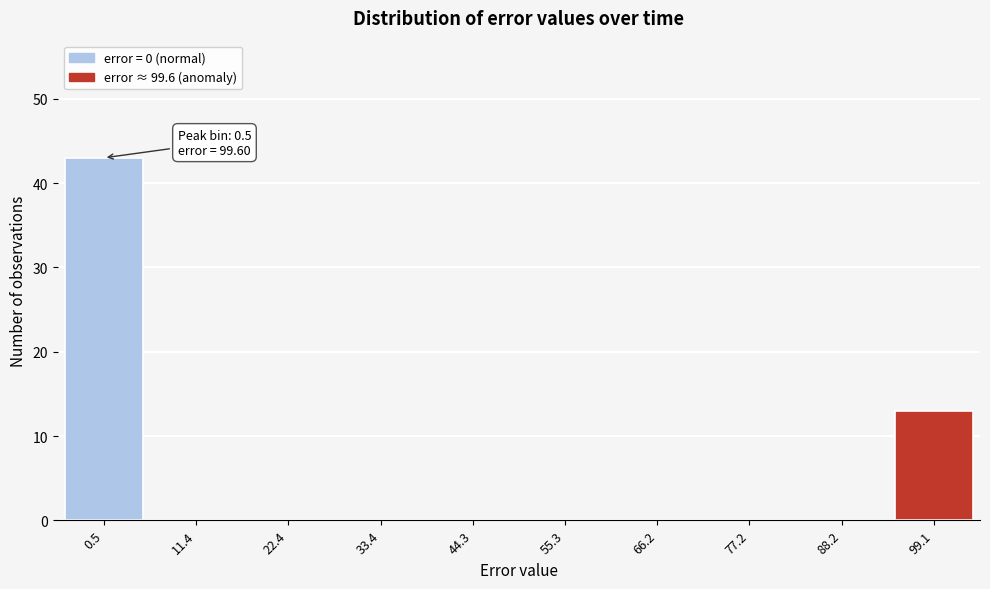

Reading left to right, transcribe all the data shown in this chart.

0.5=43	11.4=0	22.4=0	33.4=0	44.3=0	55.3=0	66.2=0	77.2=0	88.2=0	99.1=13